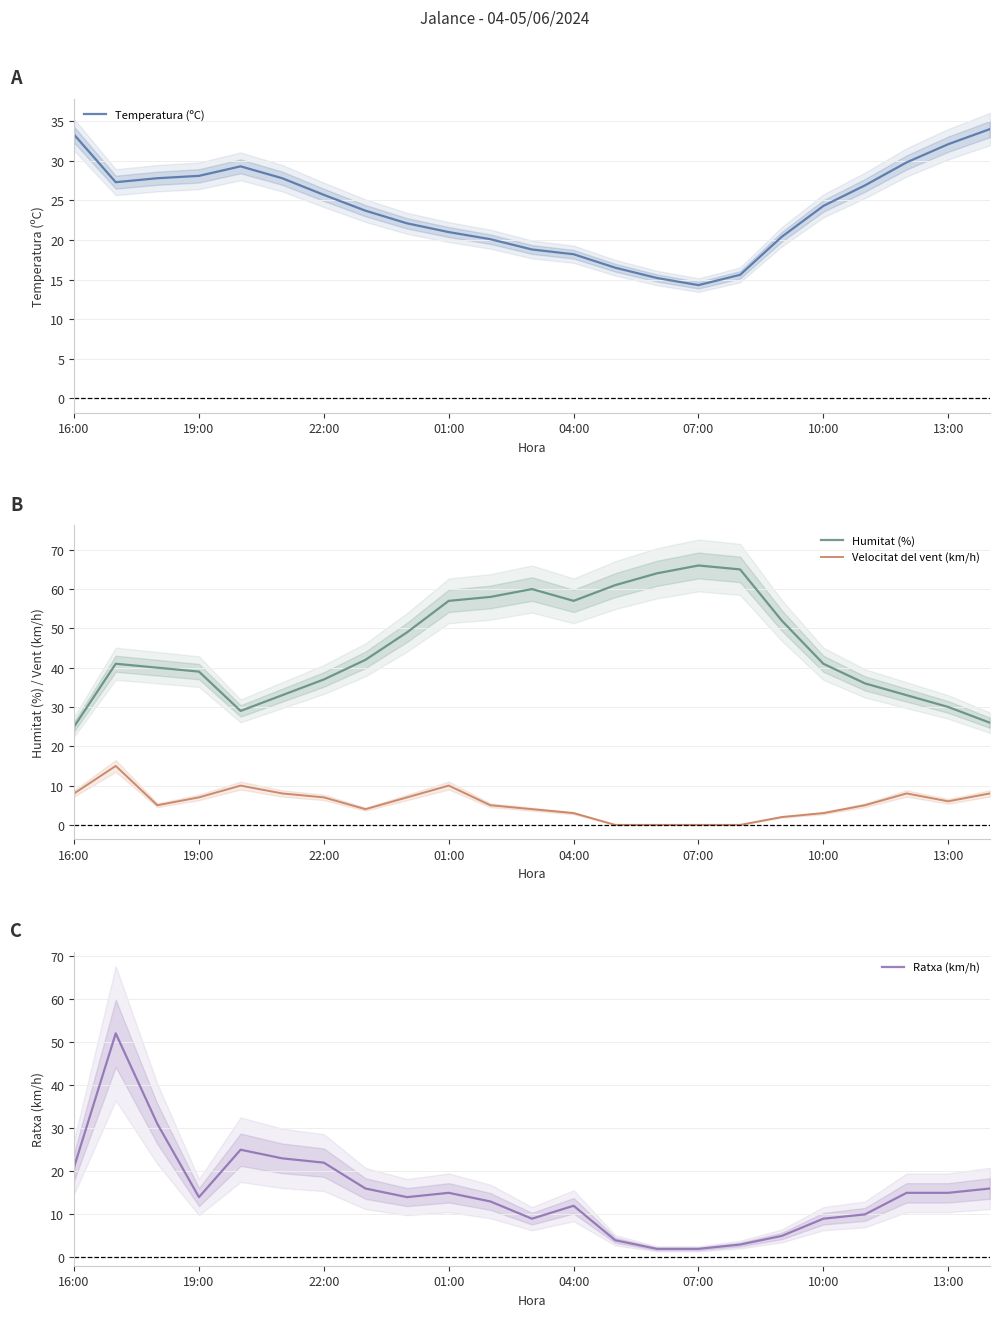

What is the sum of all Temperatura (ºC) values?

552.3